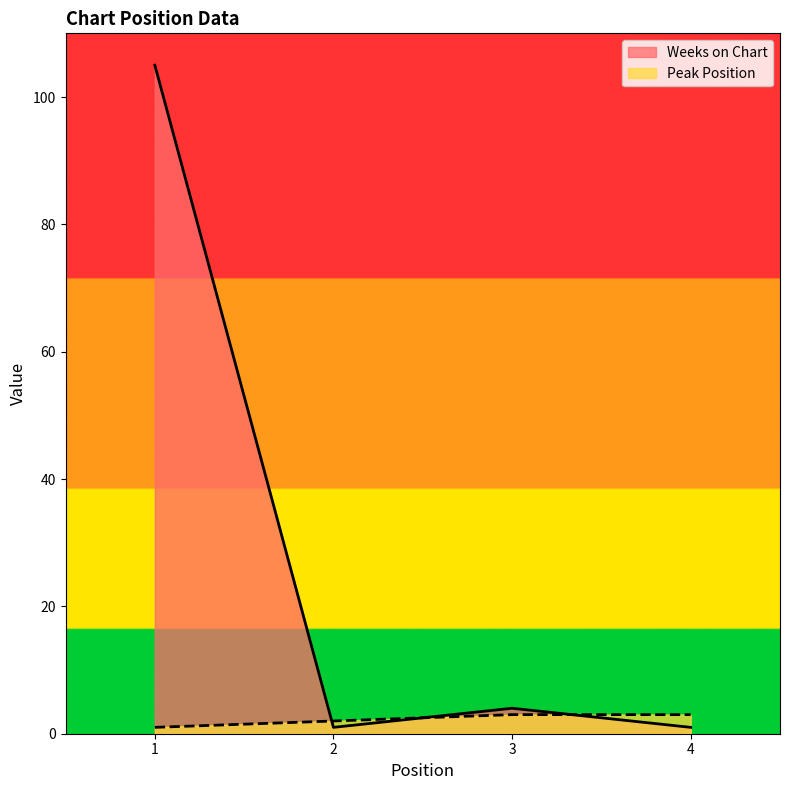

What is the sum of the Peak Position values at 1 and 2?

3